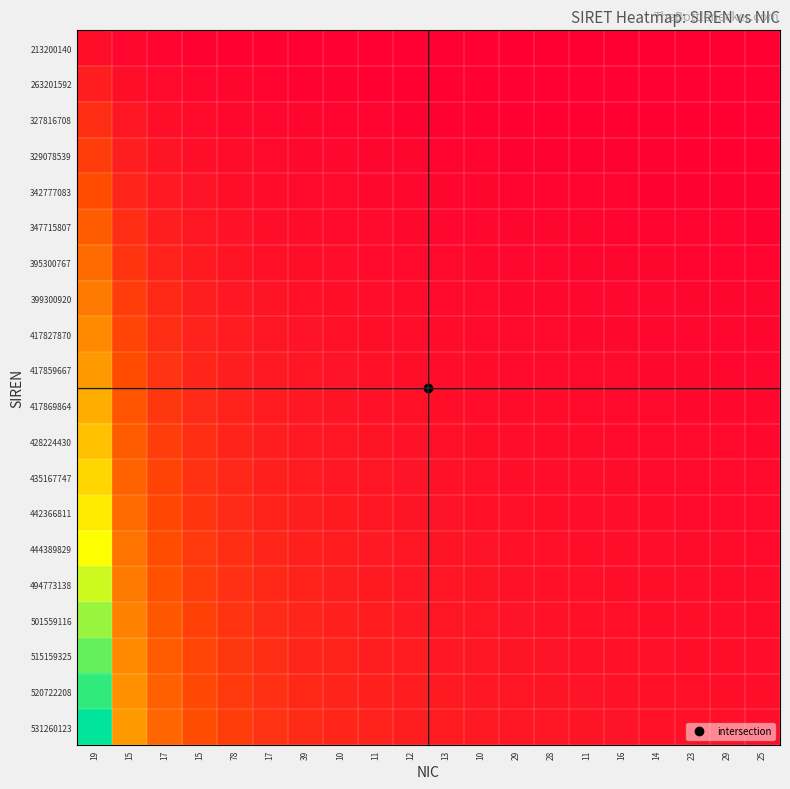

What is the difference between the highest and lowest values at 23?

1.1